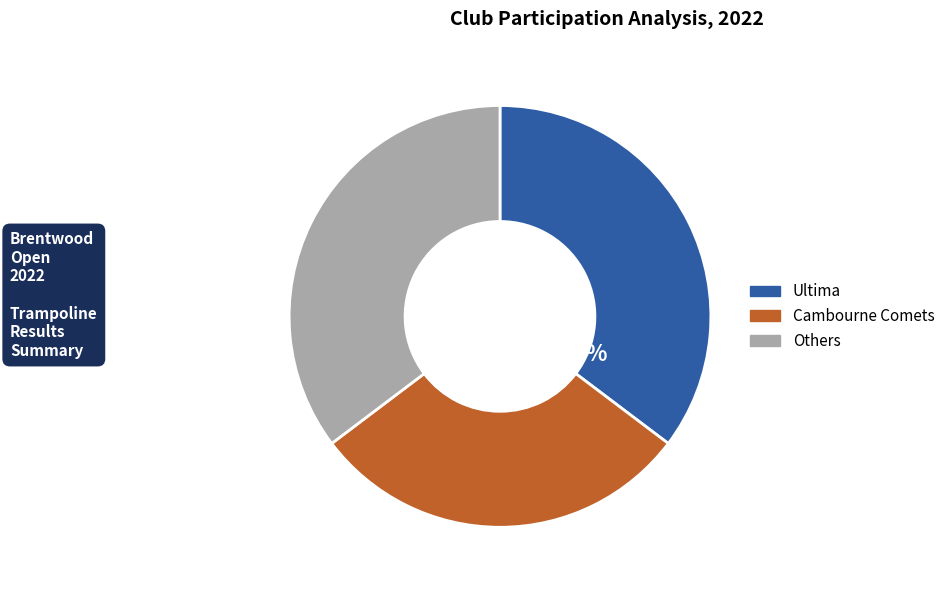

Count the number of slices in the pie.

3